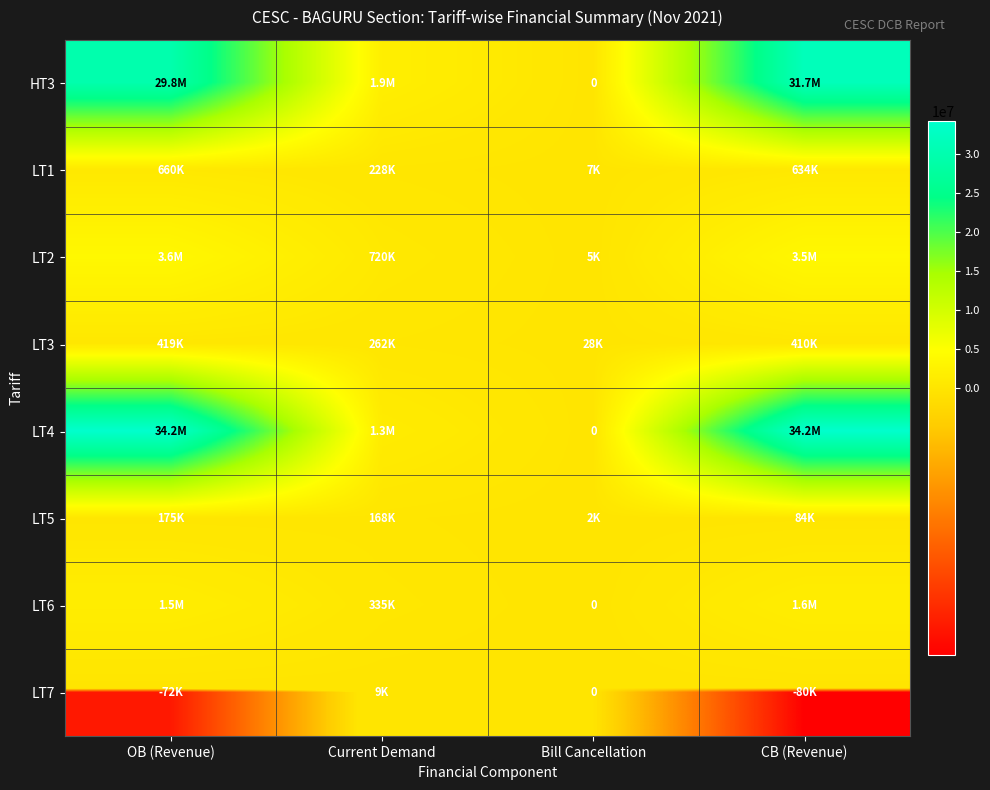

What is the average value of the LT2 series?

1957256.4